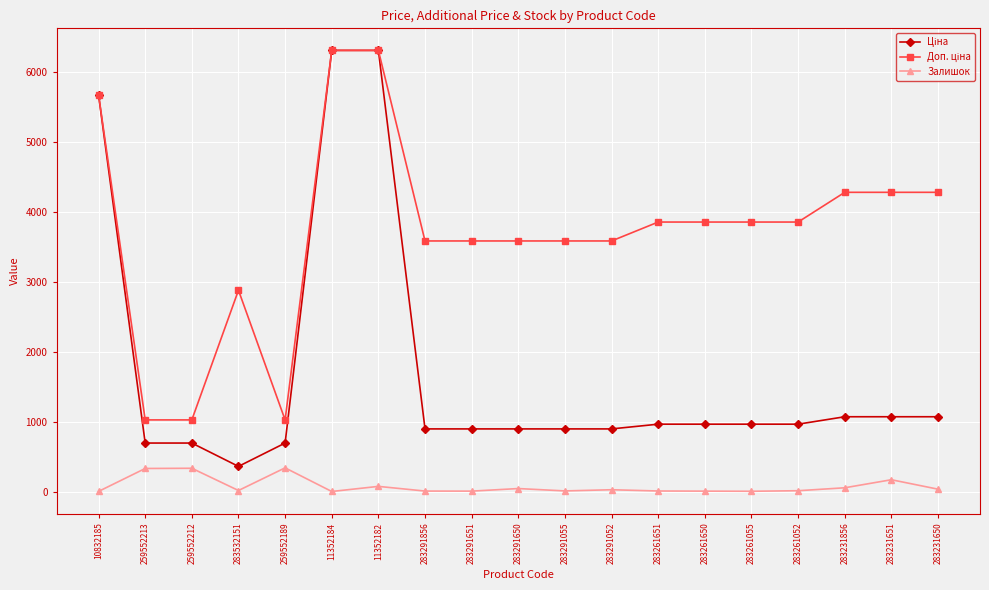

At 283261650, list the series in order from largest to smallest.

Доп. ціна, Ціна, Залишок